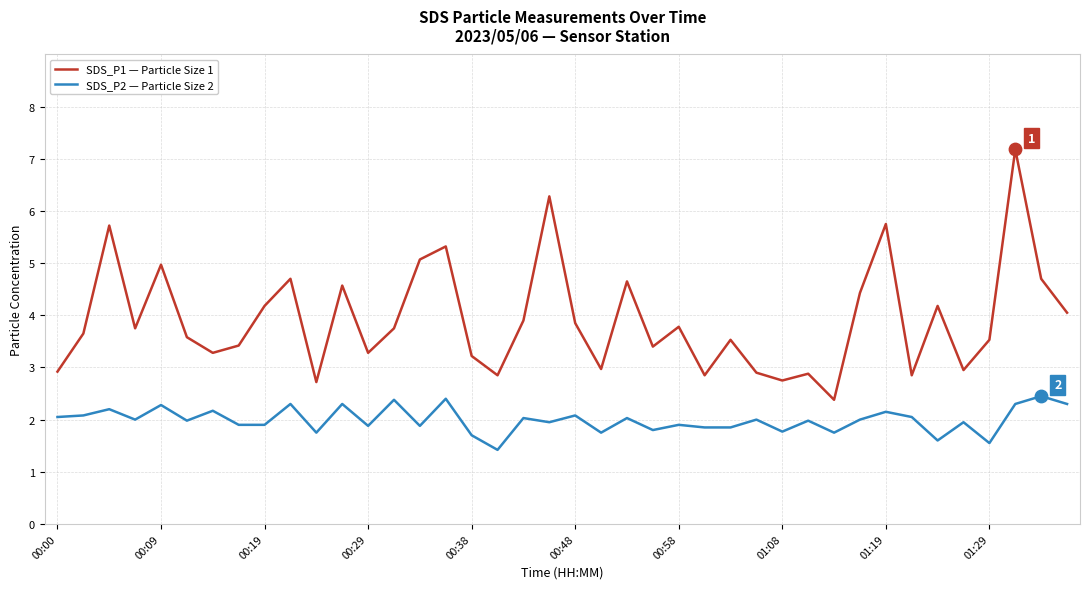

What are all the series names shown in the legend?

SDS_P1 — Particle Size 1, SDS_P2 — Particle Size 2